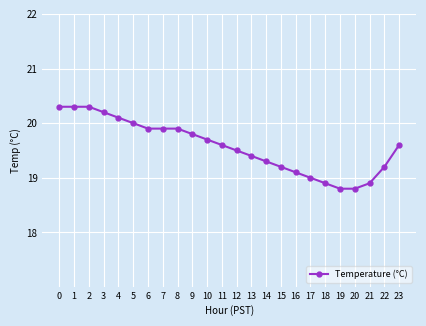

How many data points does each series have?

24